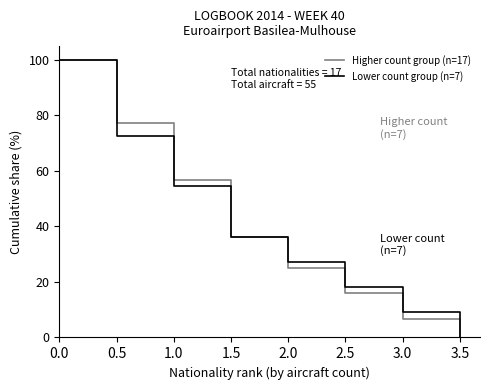

The Higher count group (n=17) series shows 20.1 at 0.5. True or false?

False